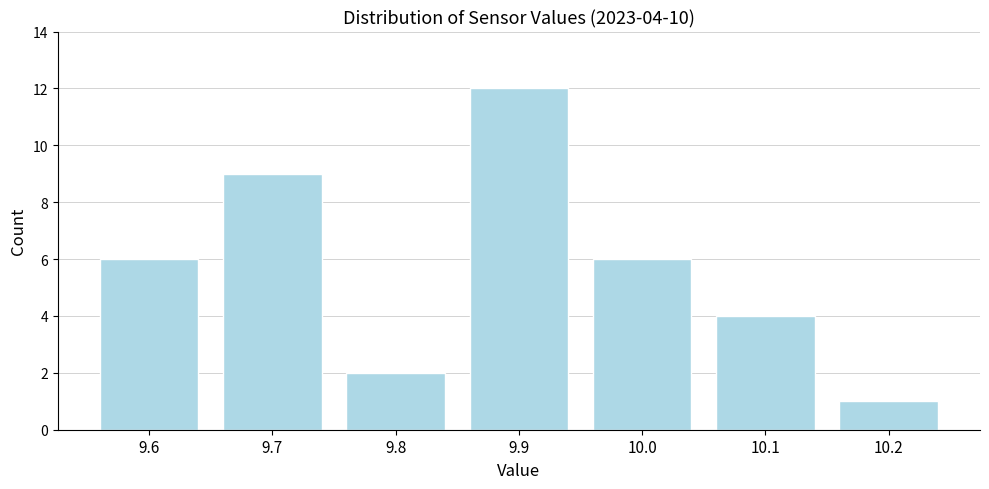

Reading right to left, transcribe all the data shown in this chart.

10.2=1	10.1=4	10.0=6	9.9=12	9.8=2	9.7=9	9.6=6